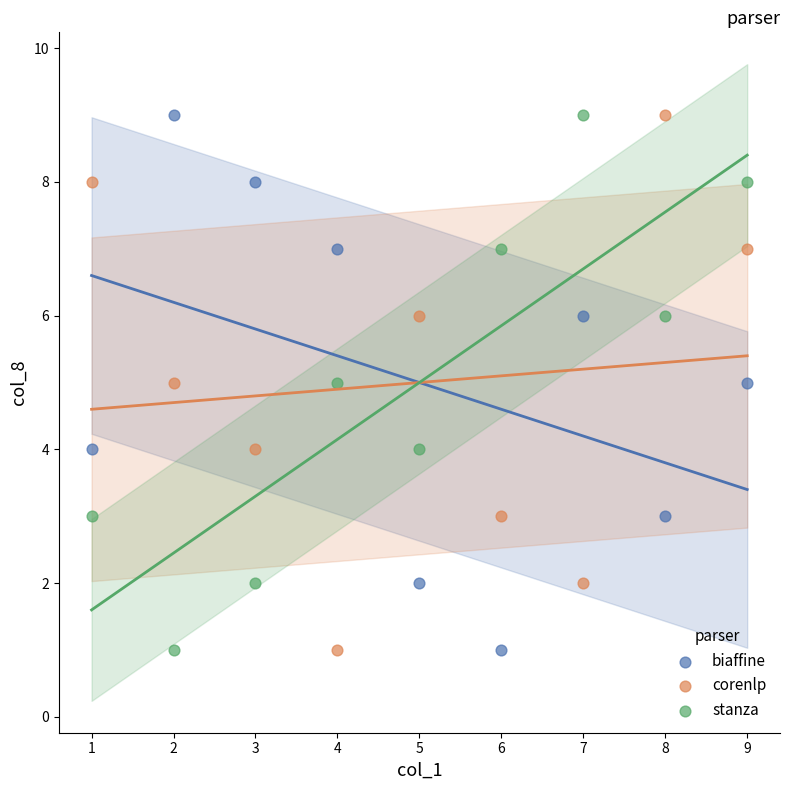

What is the X range (max minus min) for the scatter plot?

8